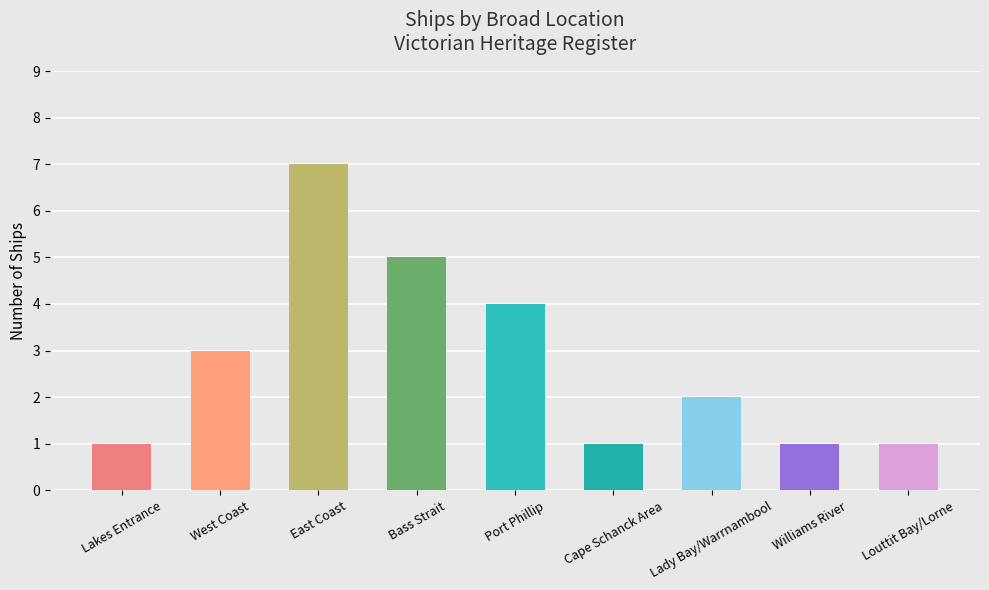

How many data points are less than 2?

4